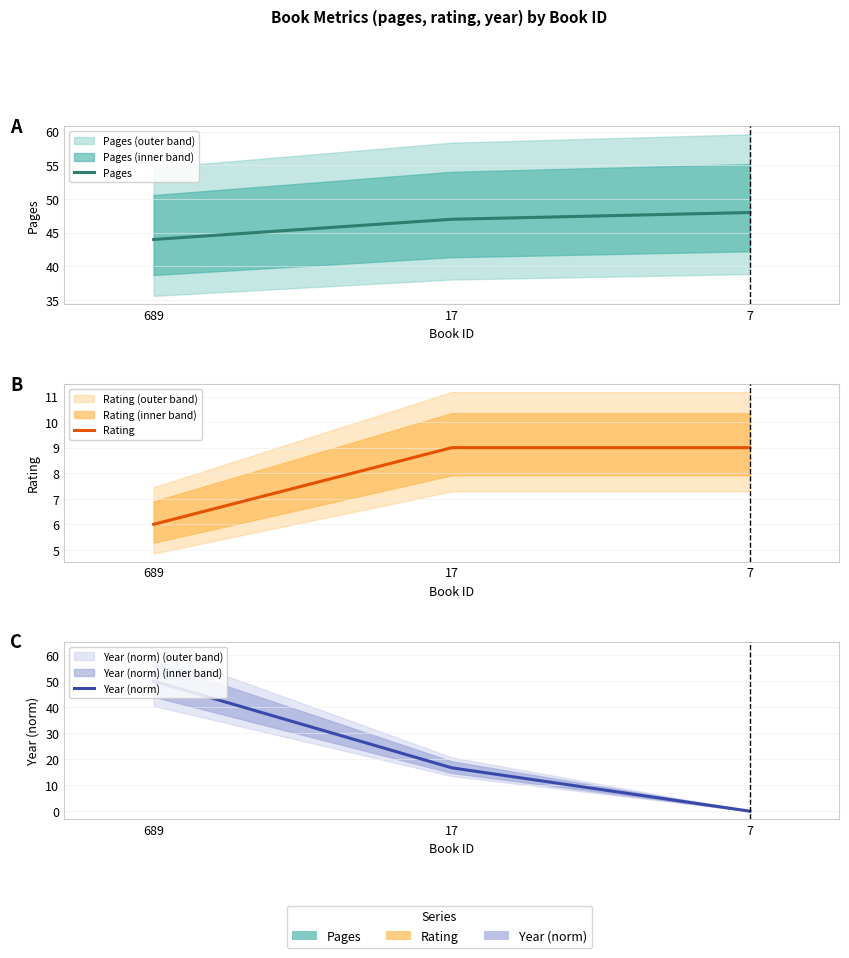

Reading left to right, transcribe all the data shown in this chart.

Pages: 44.0	47.0	48.0
Rating: 6.0	9.0	9.0
Year (norm): 50.0	16.7	0.0